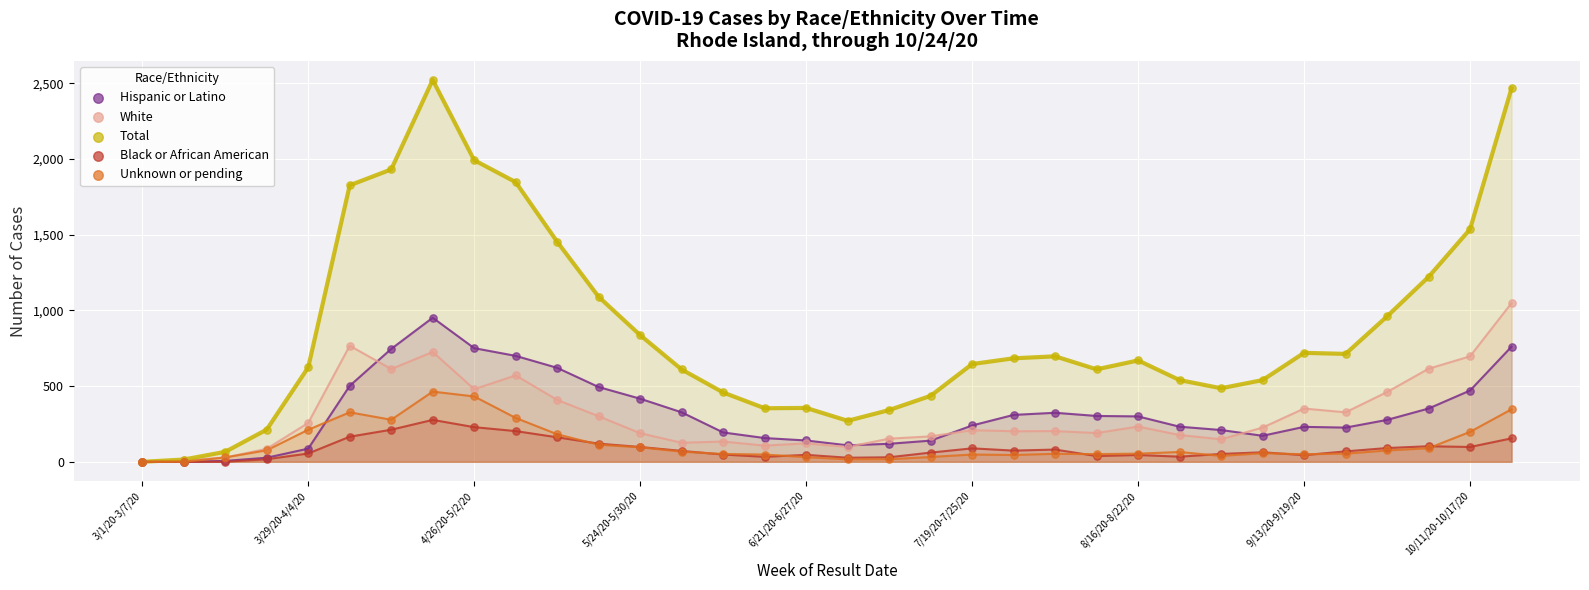

Which series has the widest spread of Y values?

Total